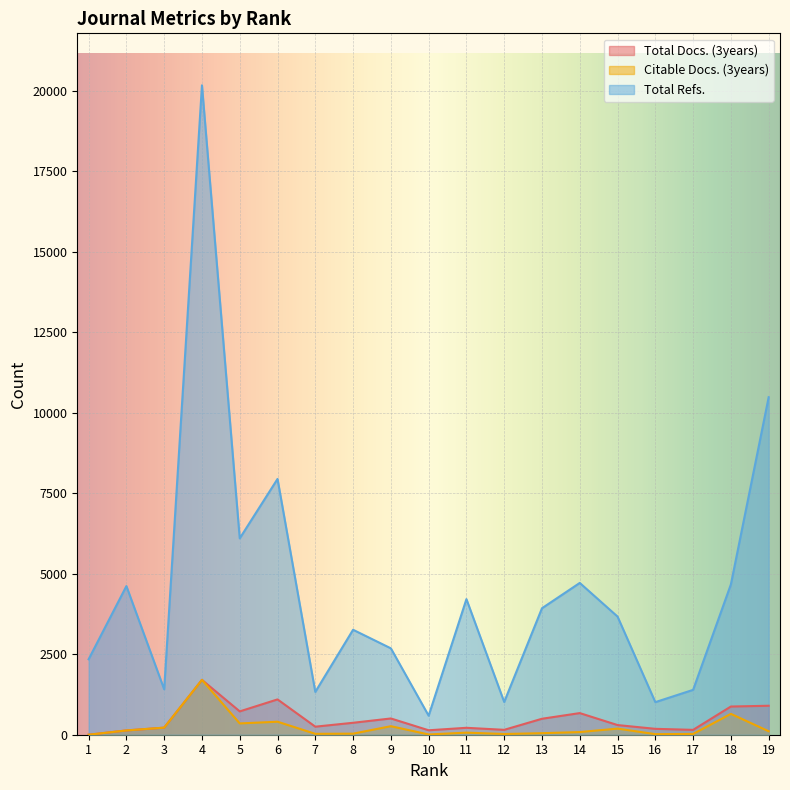

Is the value of Total Docs. (3years) at 16 greater than the value of Total Refs. at 3?

No